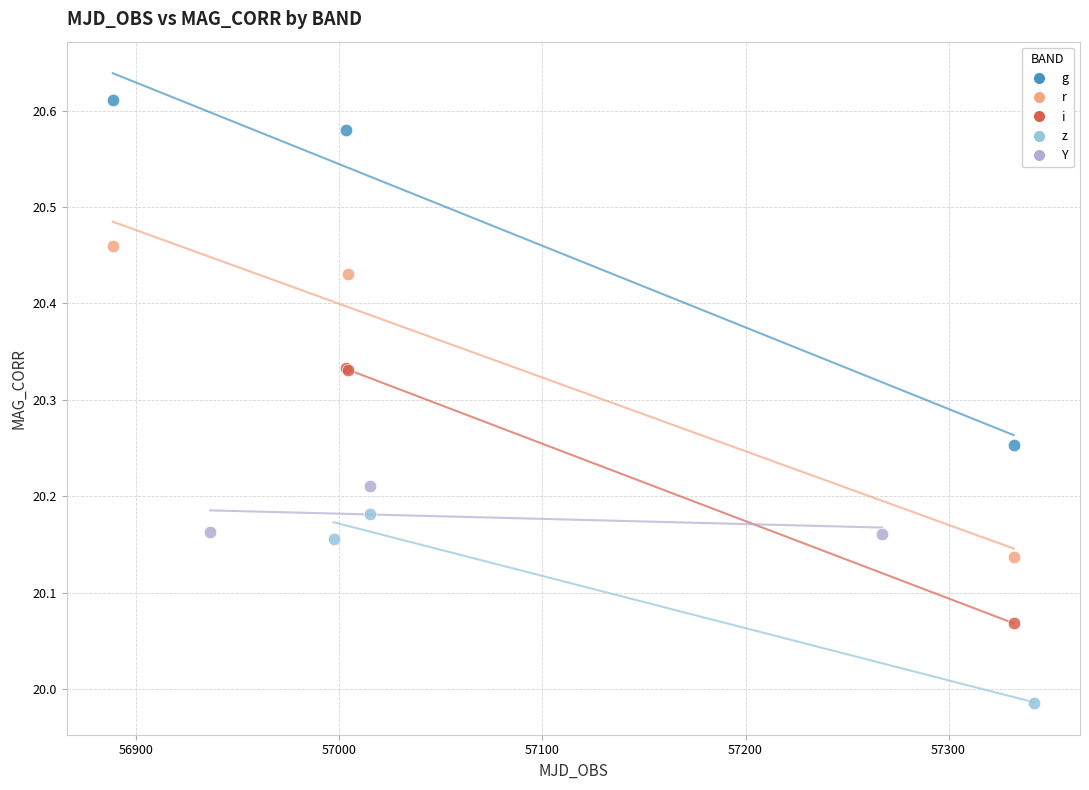

Which series has the widest spread of Y values?

g